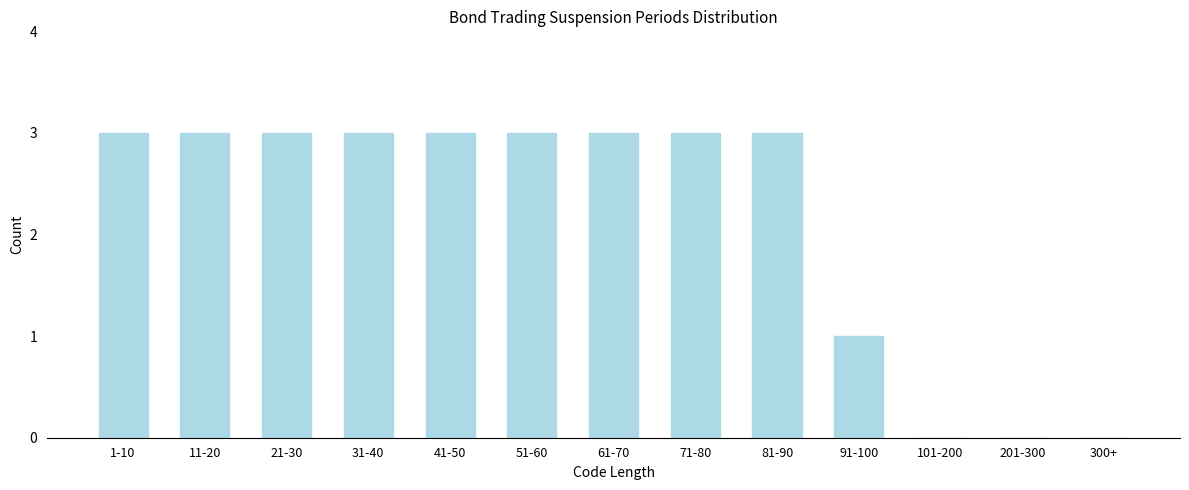

Reading left to right, list all the values displayed in this chart.

1-10=3	11-20=3	21-30=3	31-40=3	41-50=3	51-60=3	61-70=3	71-80=3	81-90=3	91-100=1	101-200=0	201-300=0	300+=0